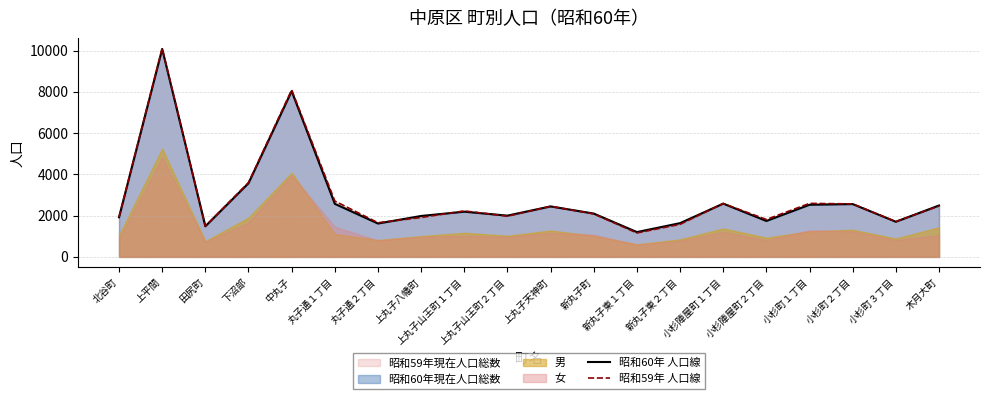

What is the difference between the highest and lowest values at 小杉町１丁目?

67